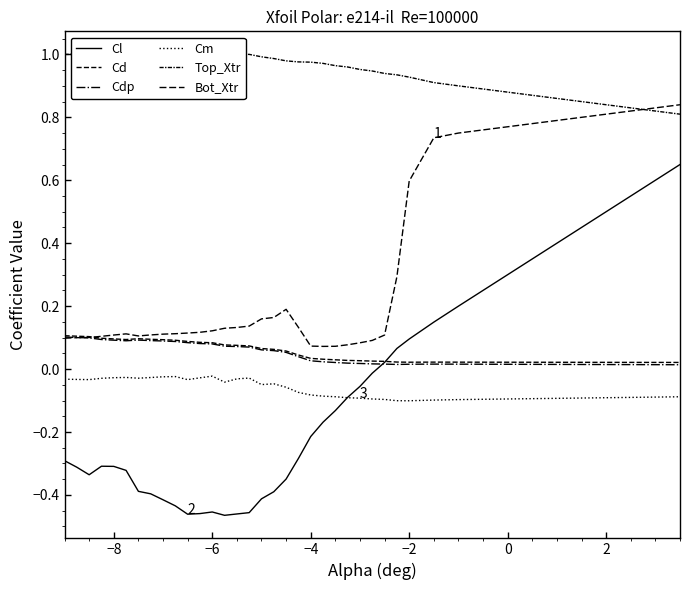

After their last crossing, which series has the higher values: Cm or Cl?

Cl